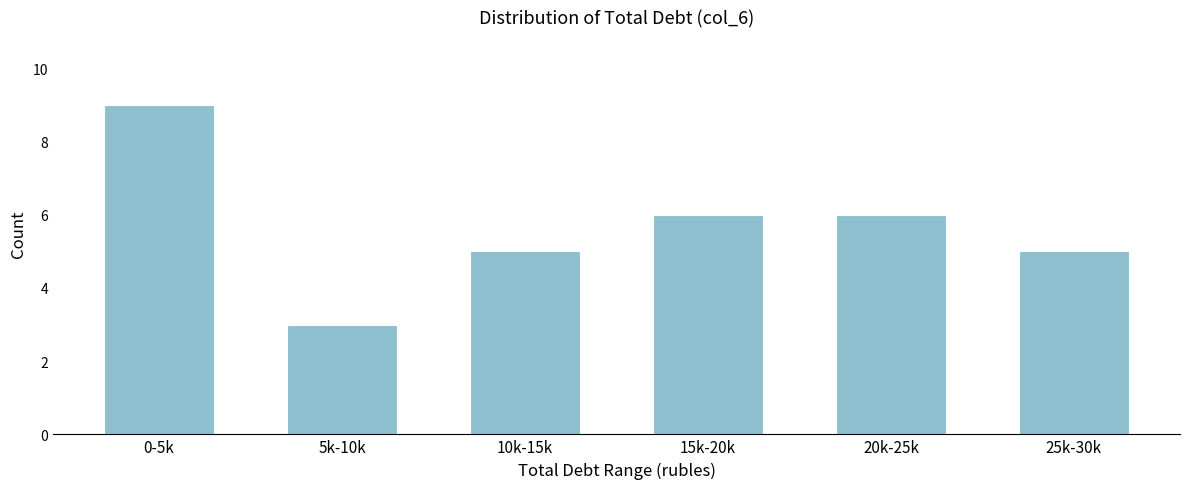

Reading left to right, extract all data points from this chart.

0-5k=9	5k-10k=3	10k-15k=5	15k-20k=6	20k-25k=6	25k-30k=5